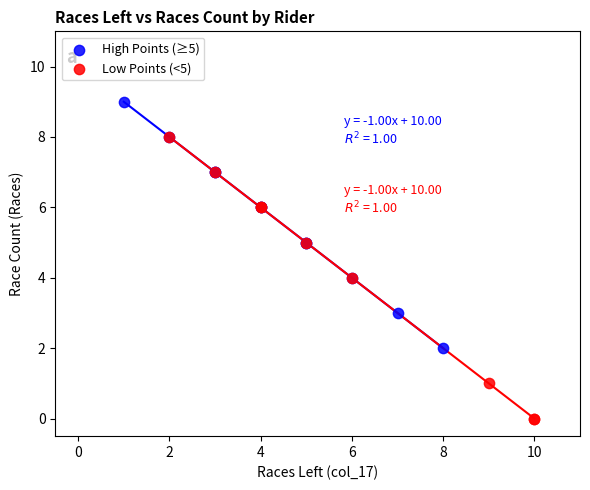

Which series has the largest Y range (max minus min)?

Low Points (<5)